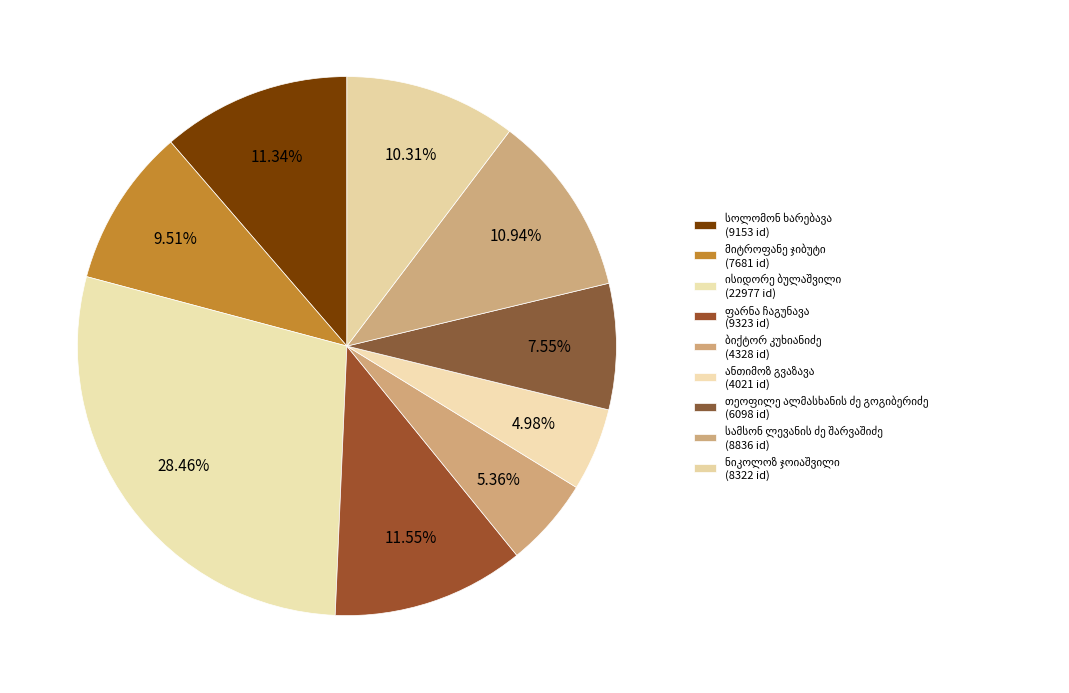

Count the number of slices in the pie.

9